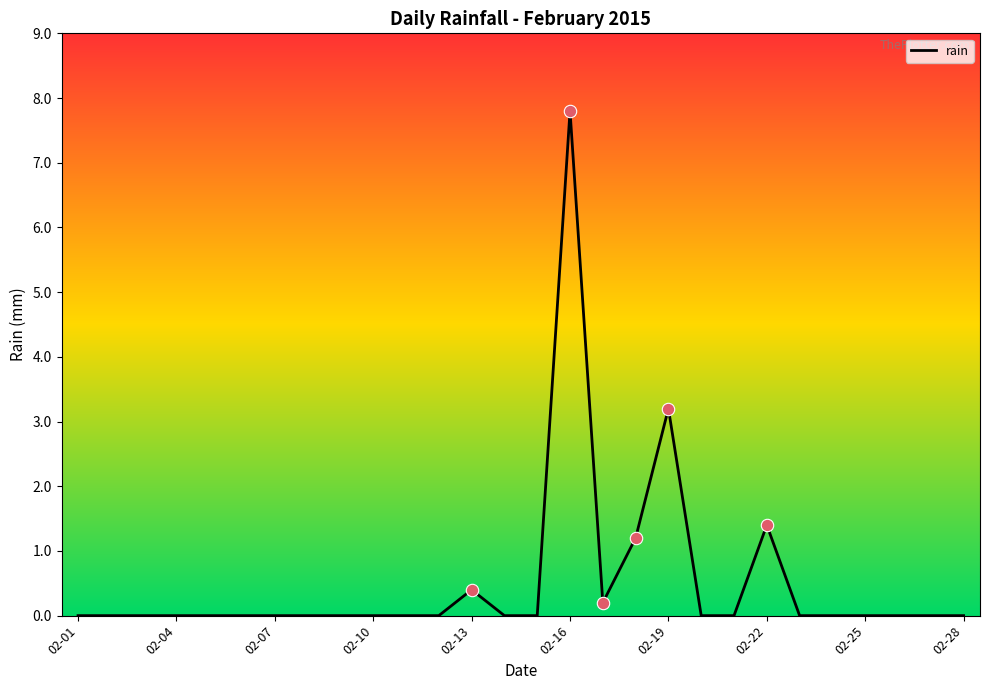

What is the greatest value displayed?

7.8